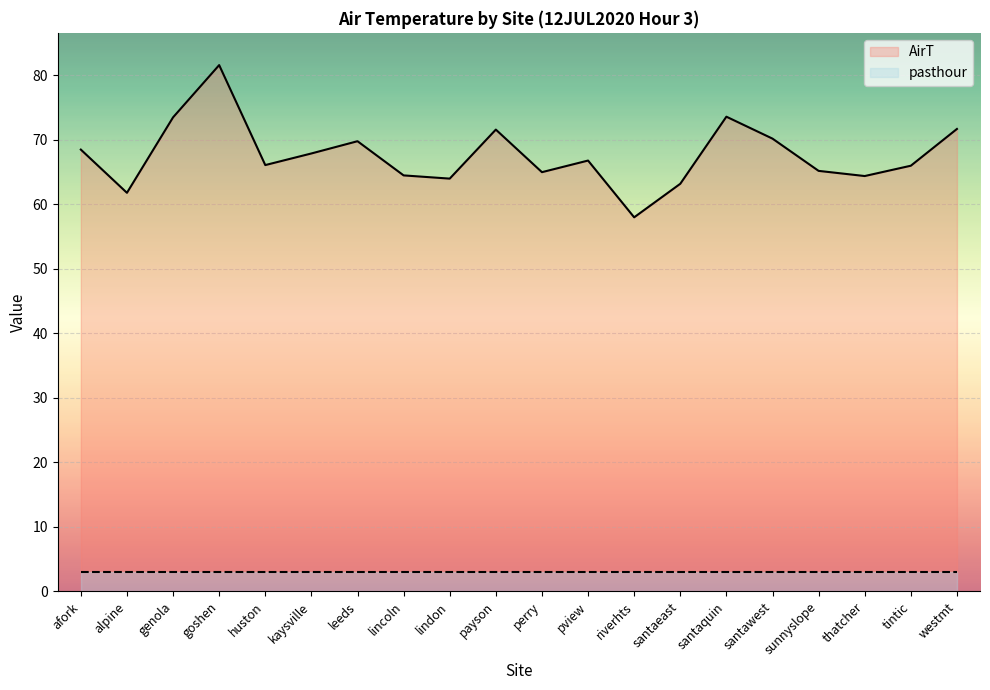

Reading left to right, transcribe all the data shown in this chart.

AirT: 68.5	61.8	73.5	81.6	66.1	67.9	69.8	64.5	64.0	71.6	65.0	66.8	58.0	63.2	73.6	70.2	65.2	64.4	66.0	71.7
pasthour: 3.0	3.0	3.0	3.0	3.0	3.0	3.0	3.0	3.0	3.0	3.0	3.0	3.0	3.0	3.0	3.0	3.0	3.0	3.0	3.0